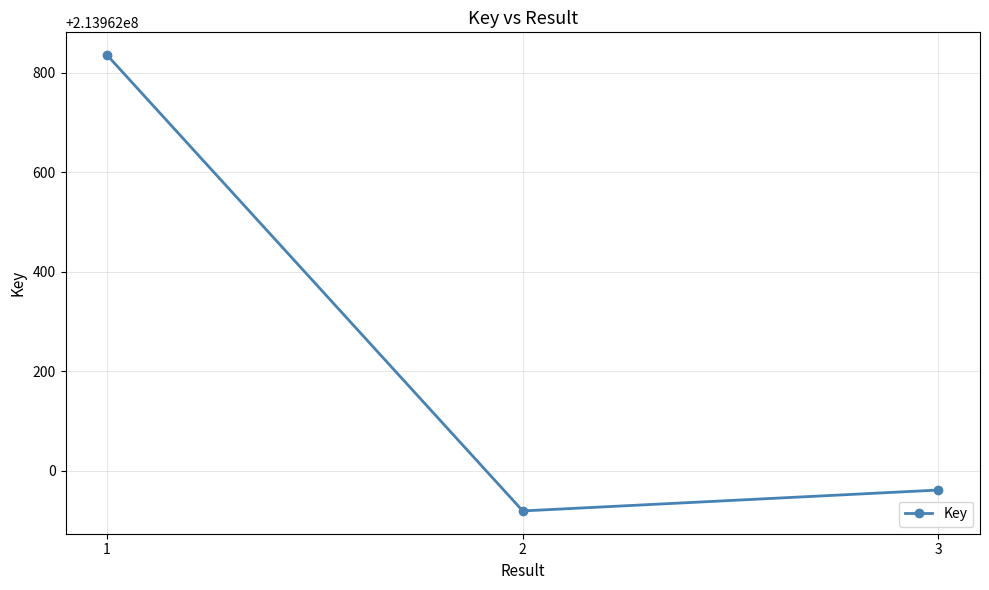

Where does the data first go above 213961961?

1